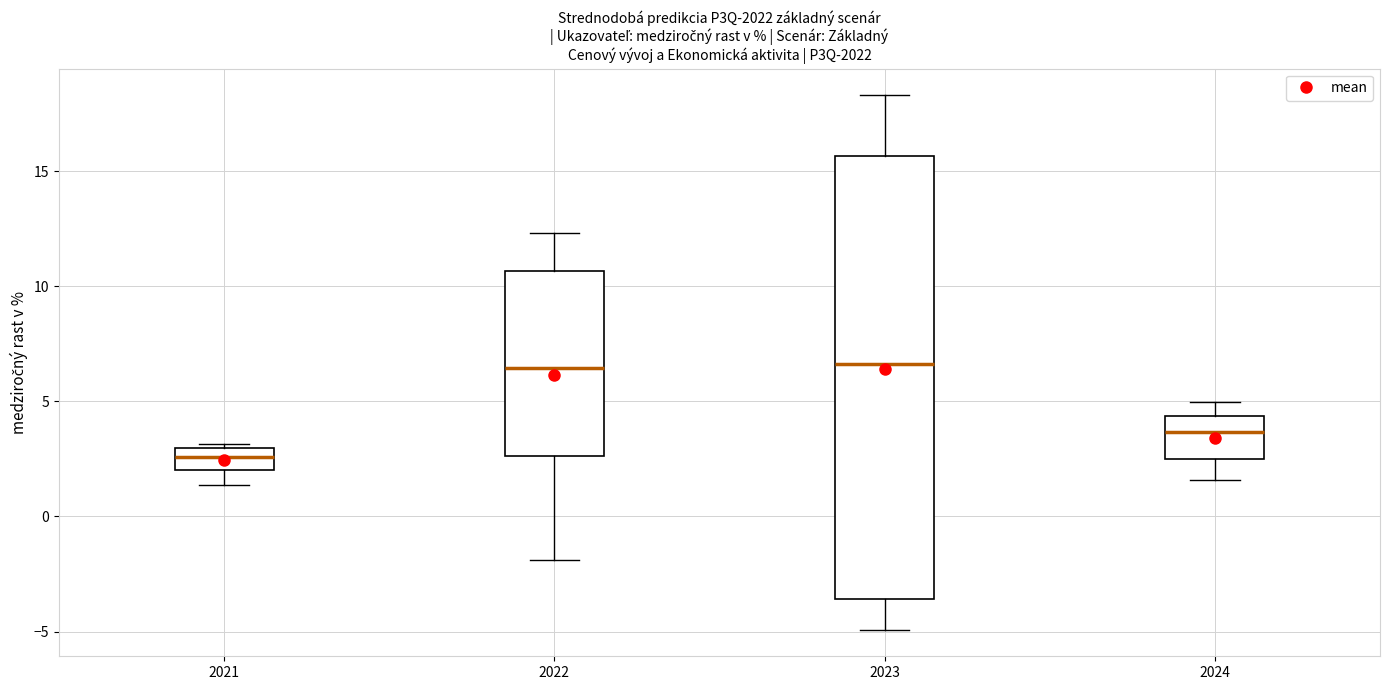

Which box's median line is the lowest?

2021